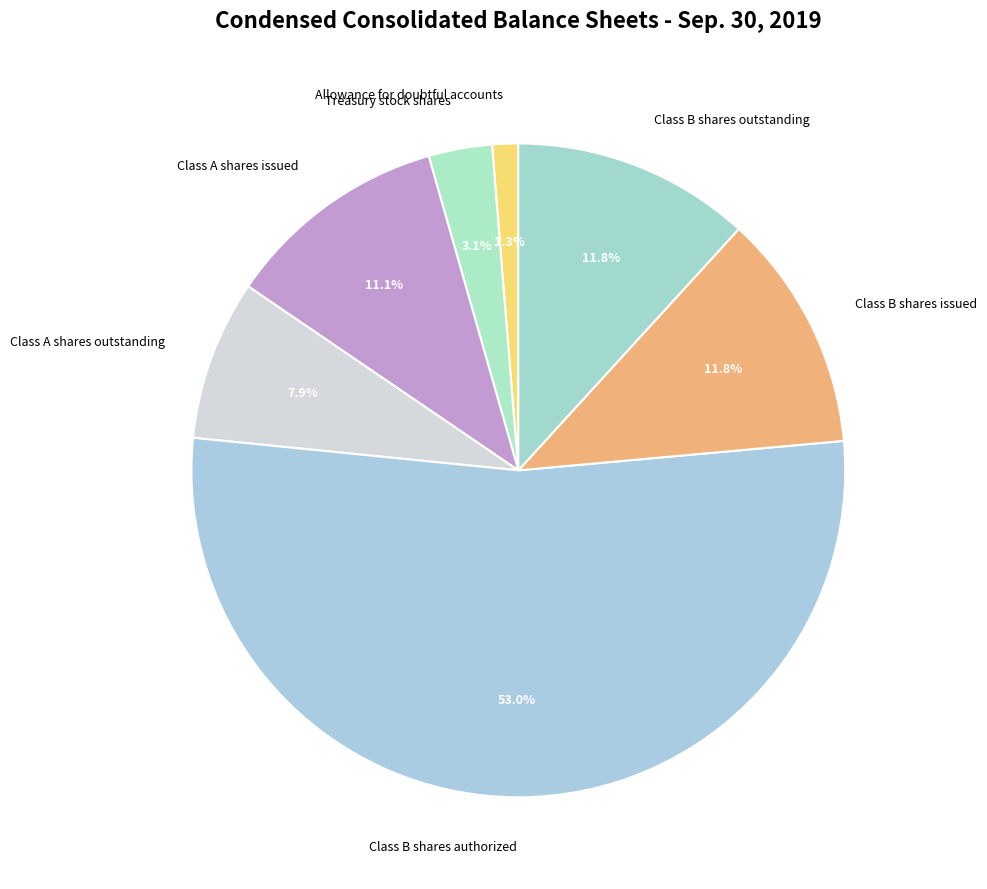

Is it true that Allowance for doubtful accounts is 8% of the pie?

False